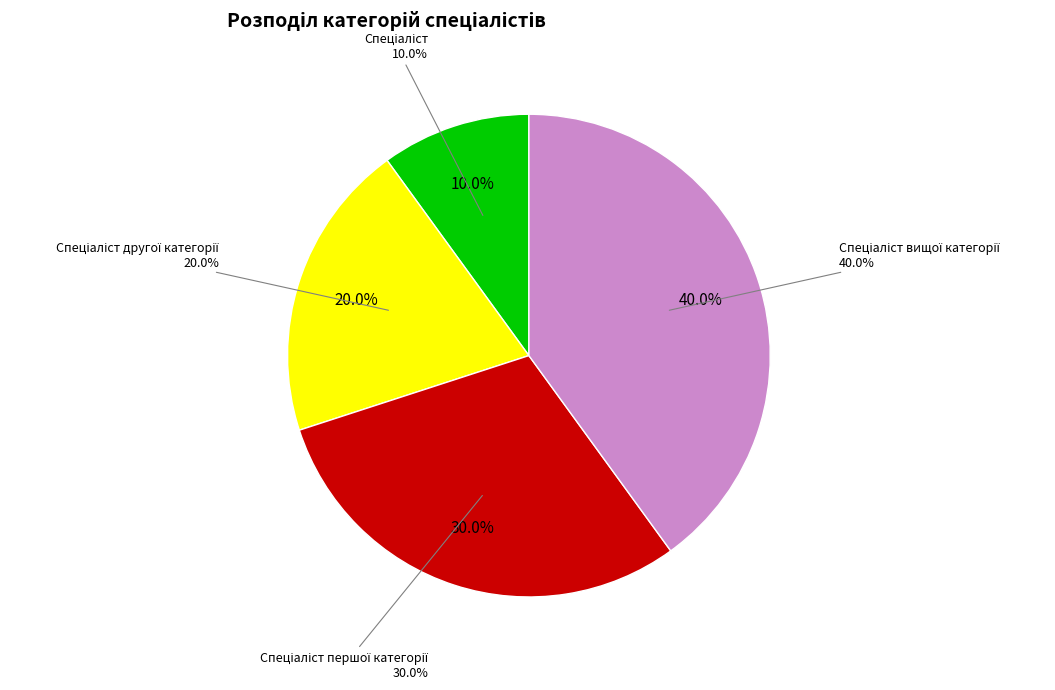

Does Спеціаліст represent more than half of the total?

No